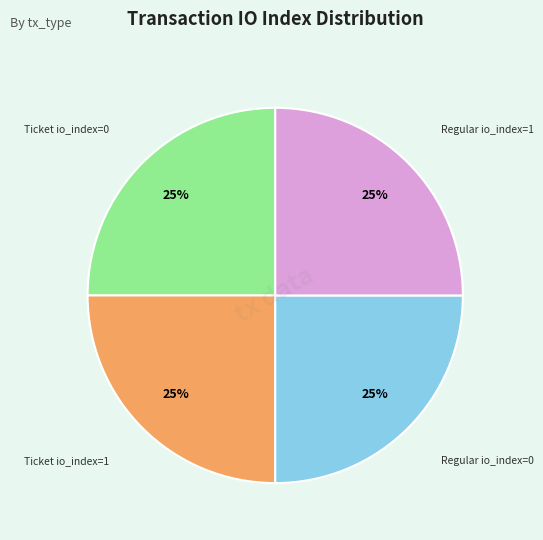

Does any single category account for the majority?

No